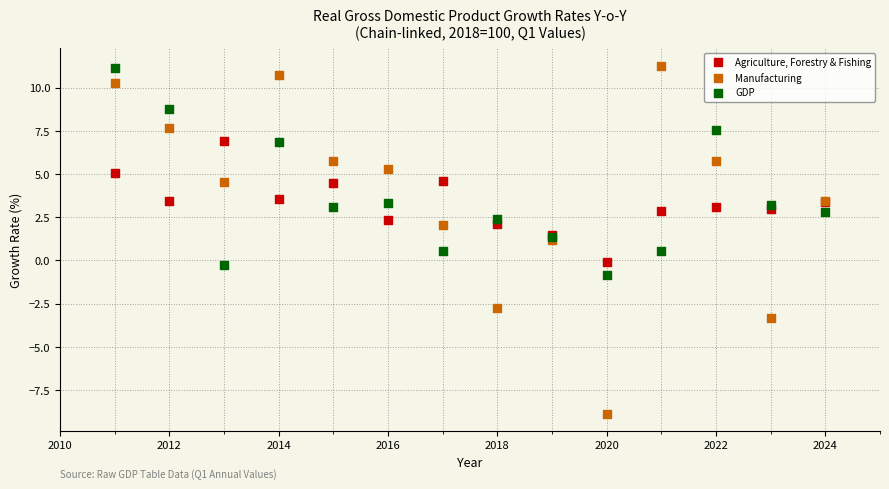

Which series reaches the minimum Y coordinate?

Manufacturing